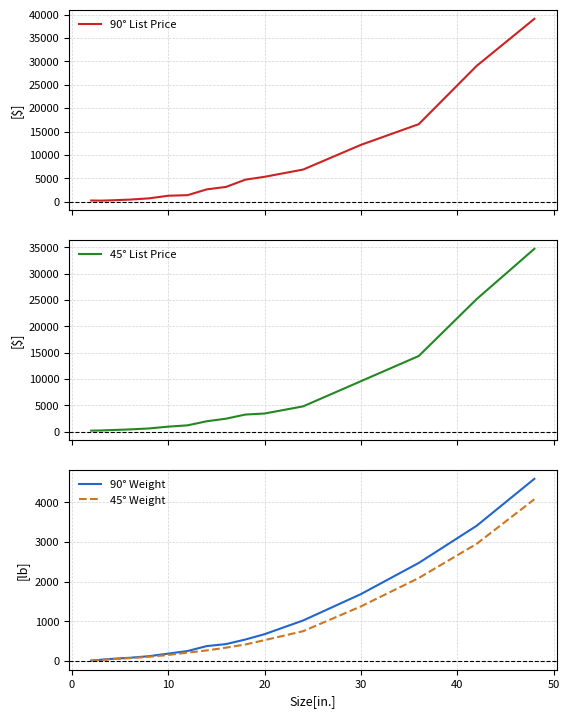

True or false: 90° List Price and 90° Weight intersect in this chart.

False